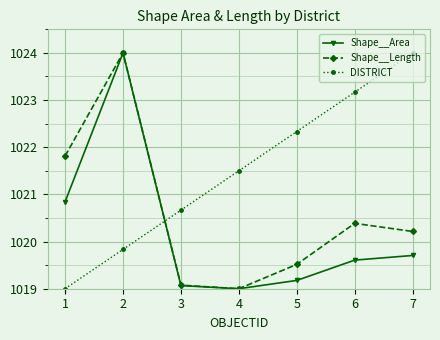

How many interior local peaks does the Shape__Length series have?

2